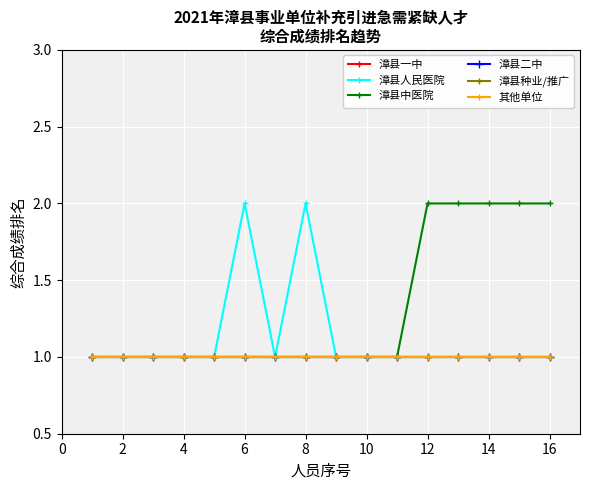

Is this an area chart (filled region under the line)?

No